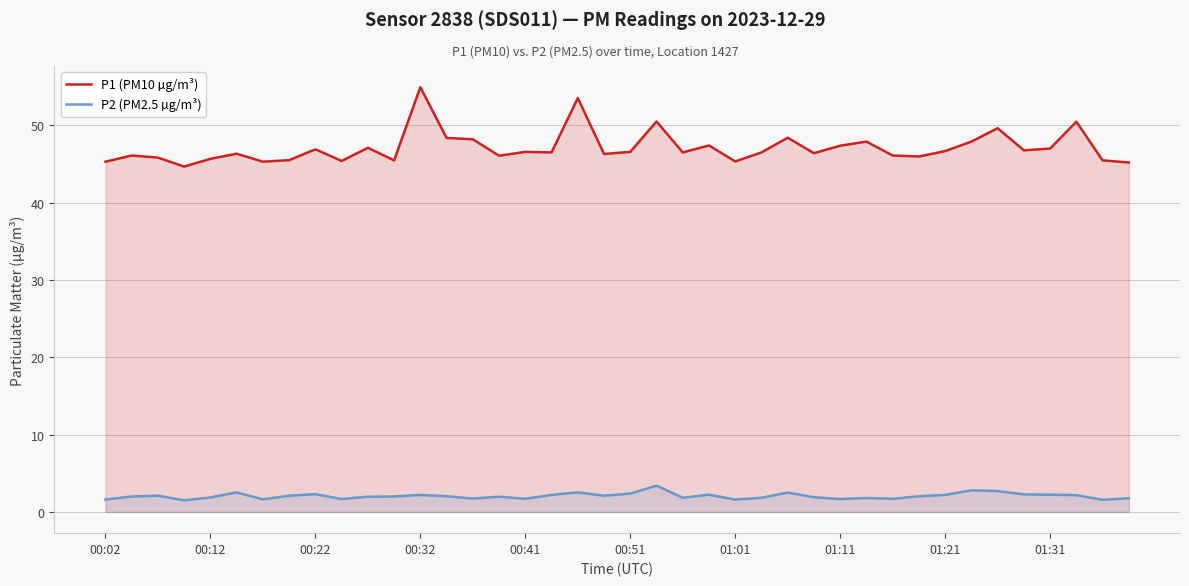

True or false: P1 (PM10 µg/m³) and P2 (PM2.5 µg/m³) intersect in this chart.

False